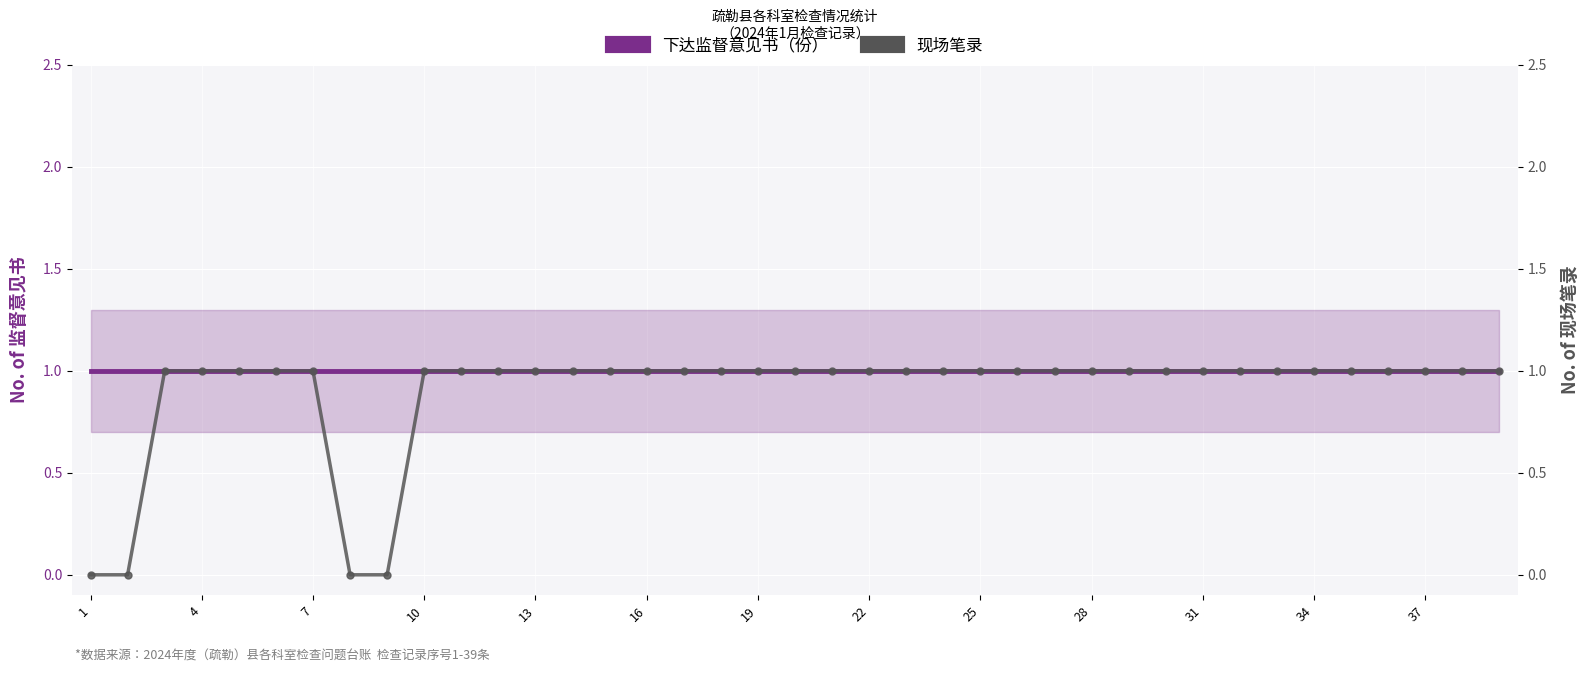

Which series has the largest total across all categories?

下达监督意见书（份）